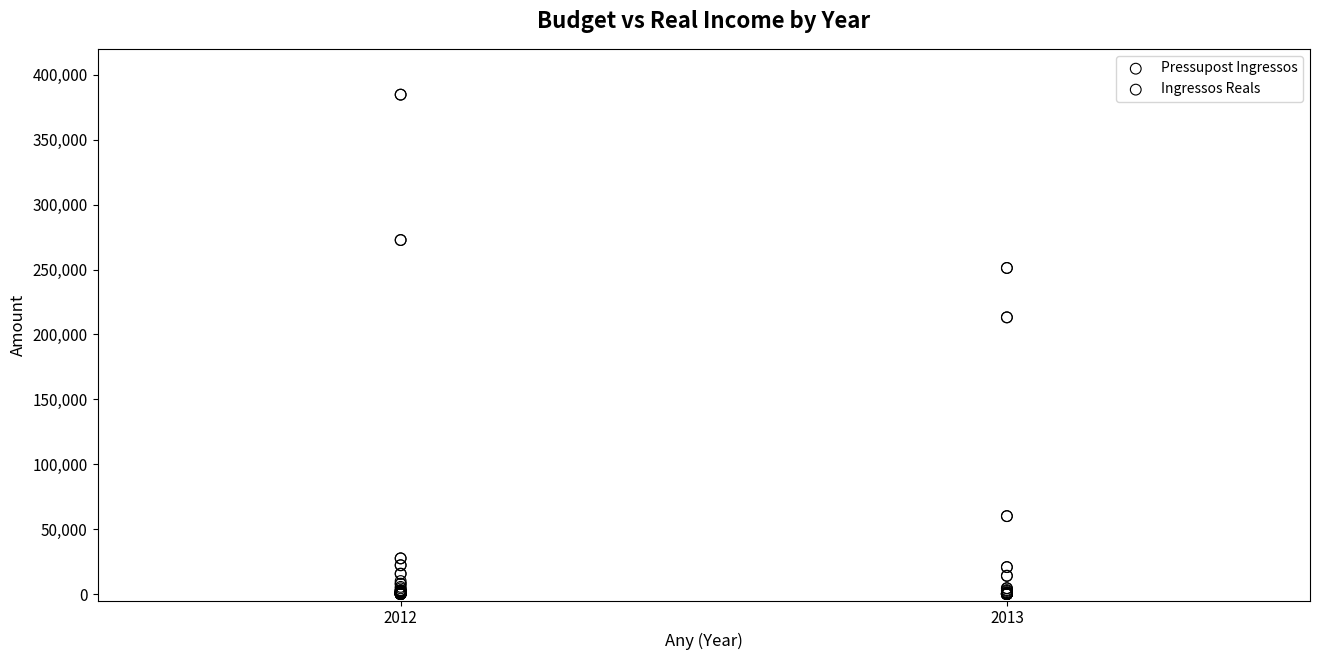

What are all the series names shown in the legend?

Pressupost Ingressos, Ingressos Reals